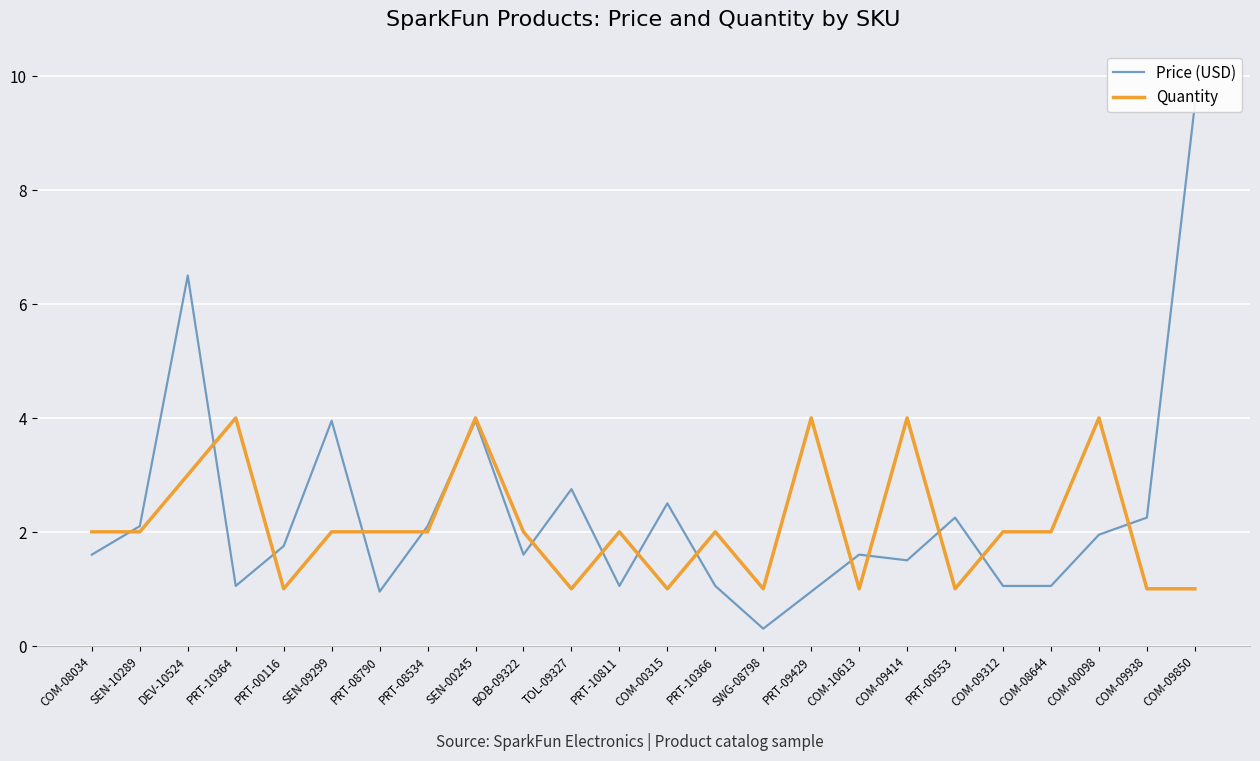

What is the difference between the second highest and second lowest values in the Quantity series?

3